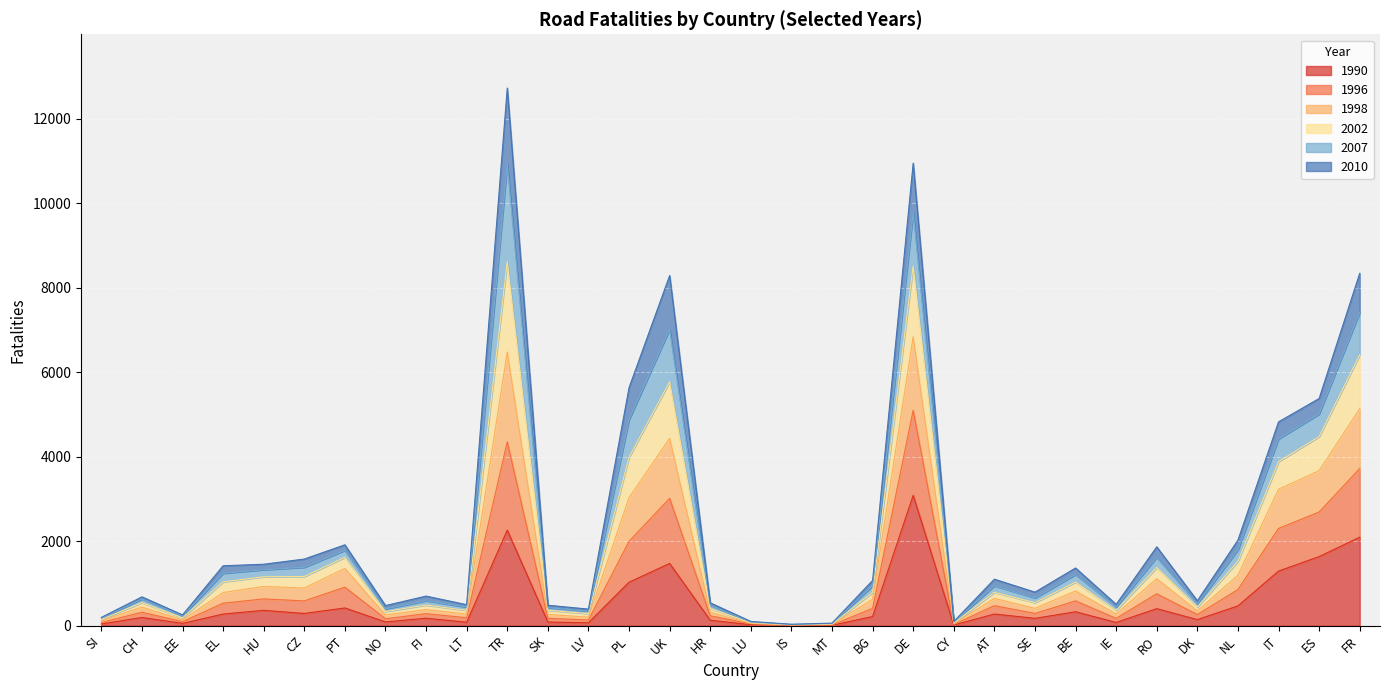

Is the value of 1990 at SK greater than the value of 2002 at IE?

No